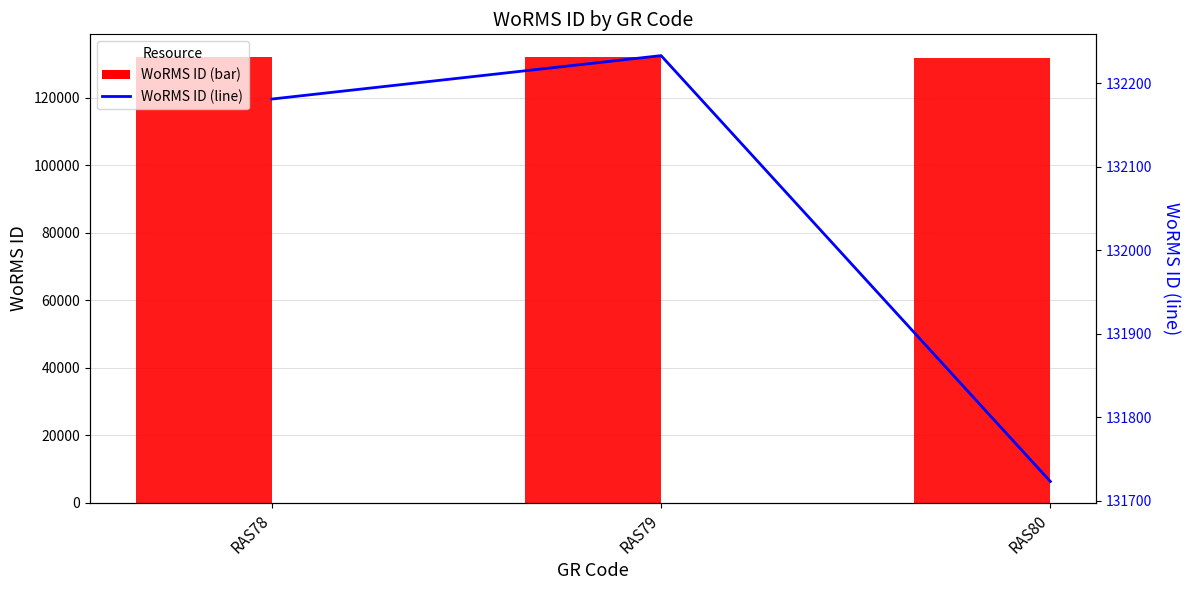

Where is WoRMS ID nearest to the value 131978?

RAS78